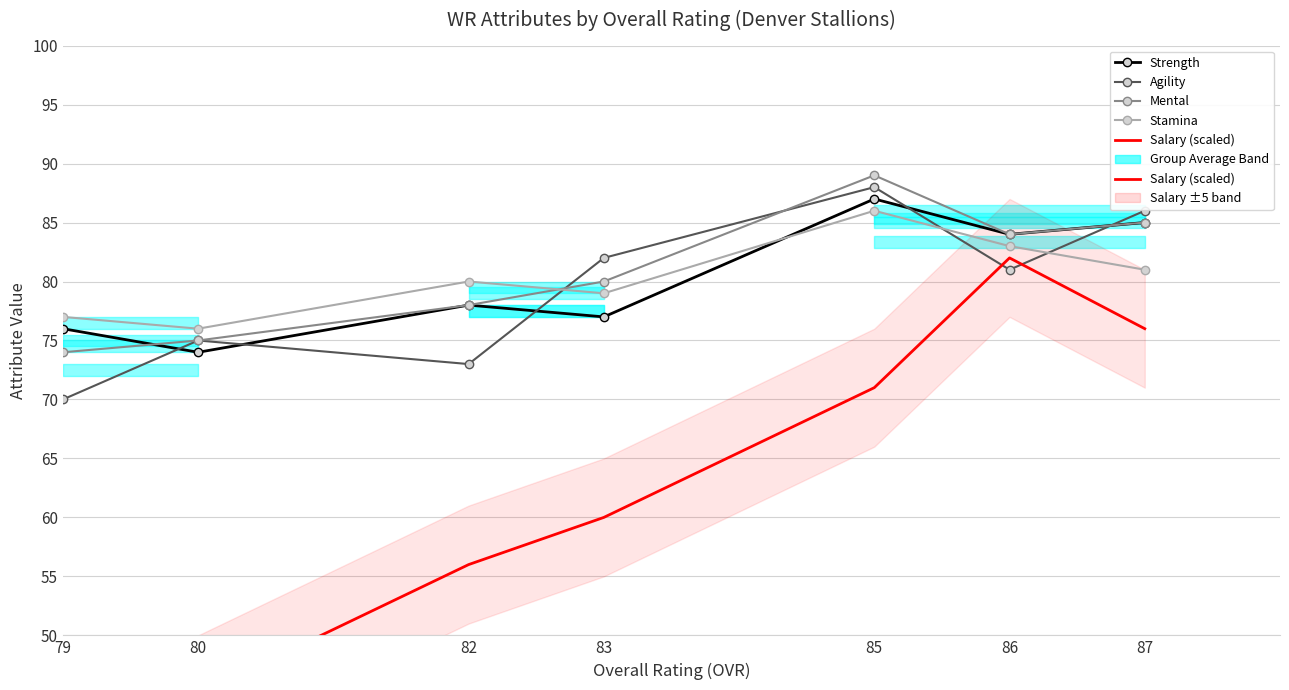

How many interior local peaks does the Agility series have?

2